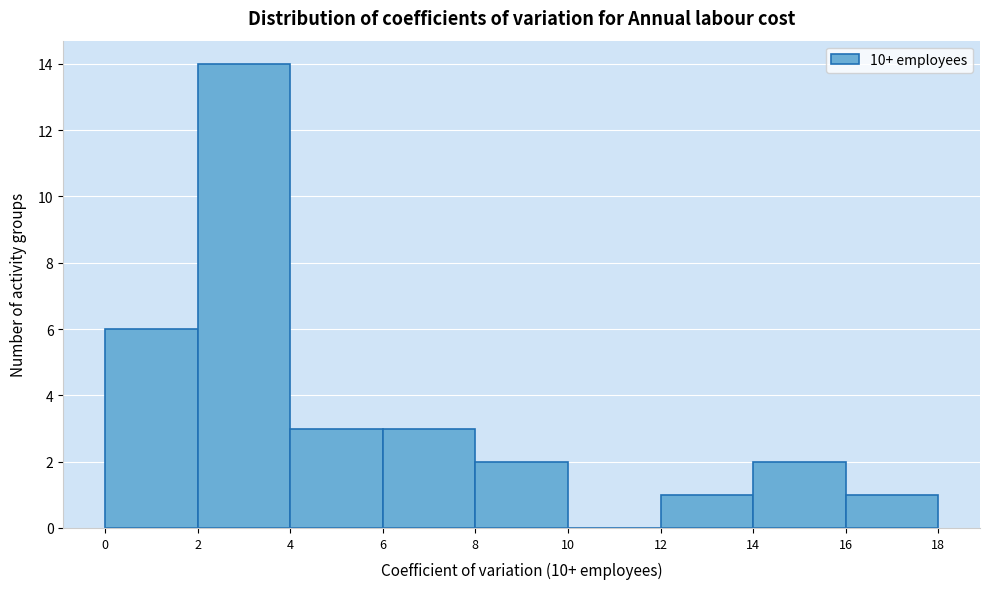

Over which range of the x-axis is the bar tallest?

2 to 4